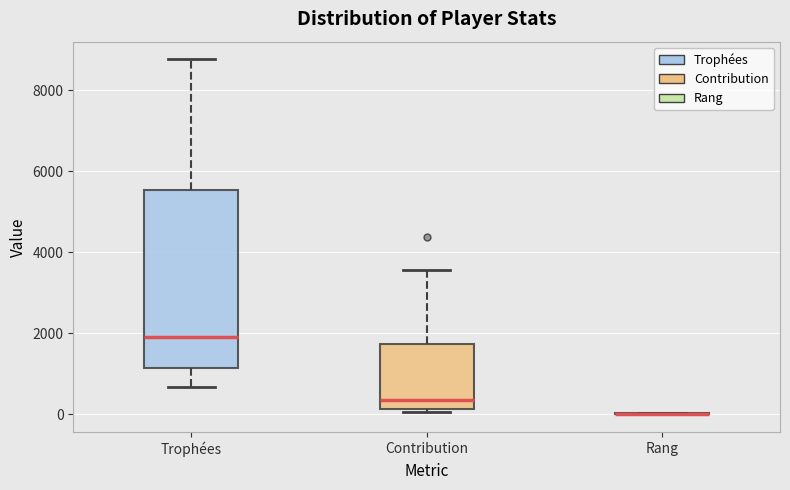

Reading left to right, transcribe this box plot: for each box, give where its median line is, the range the box spans, and where its two whiskers end, as read against the y-axis. The values are not printed on the chart, so give them approximately, as read against the axis.

Trophées: median 2000, box 1200 to 5600, whiskers 600 to 8800
Contribution: median 400, box 200 to 1800, whiskers 0 to 3600
Rang: box collapsed to a line at 0, whiskers 0 to 0